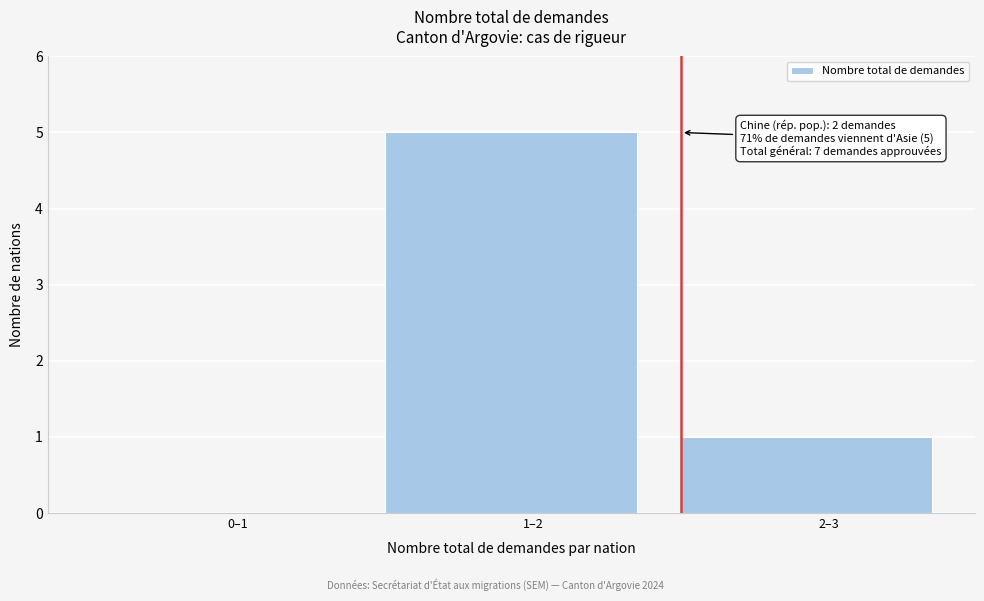

Reading left to right, list all the values displayed in this chart.

0–1=0	1–2=5	2–3=1